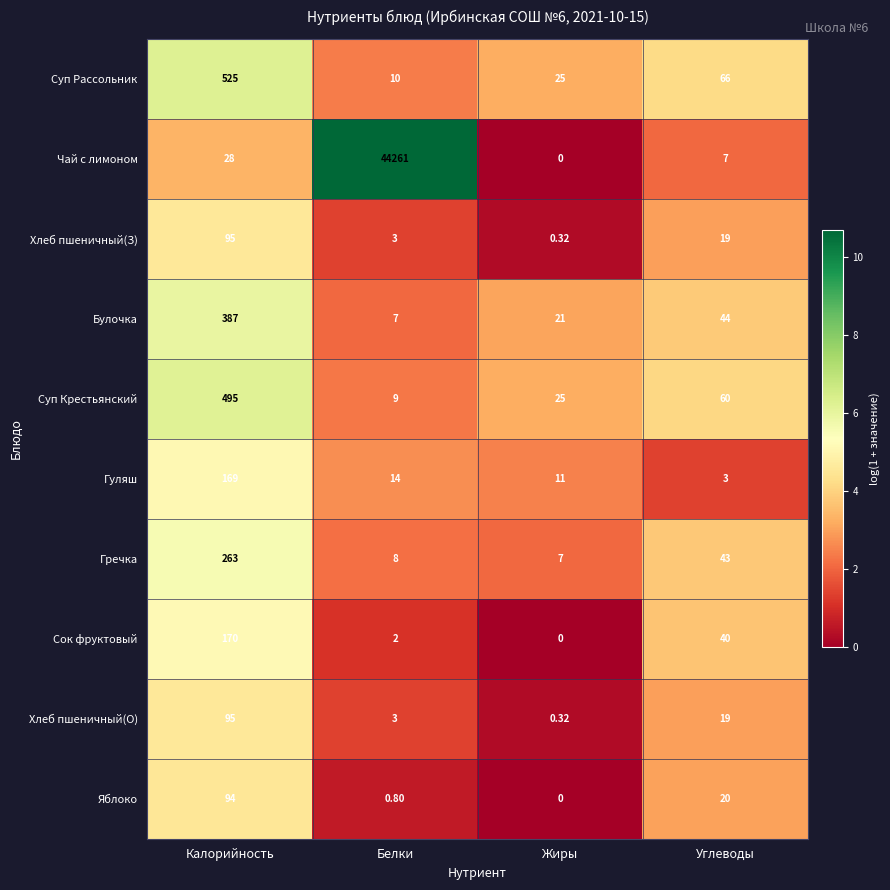

At which category is the sum across all series the highest?

Белки